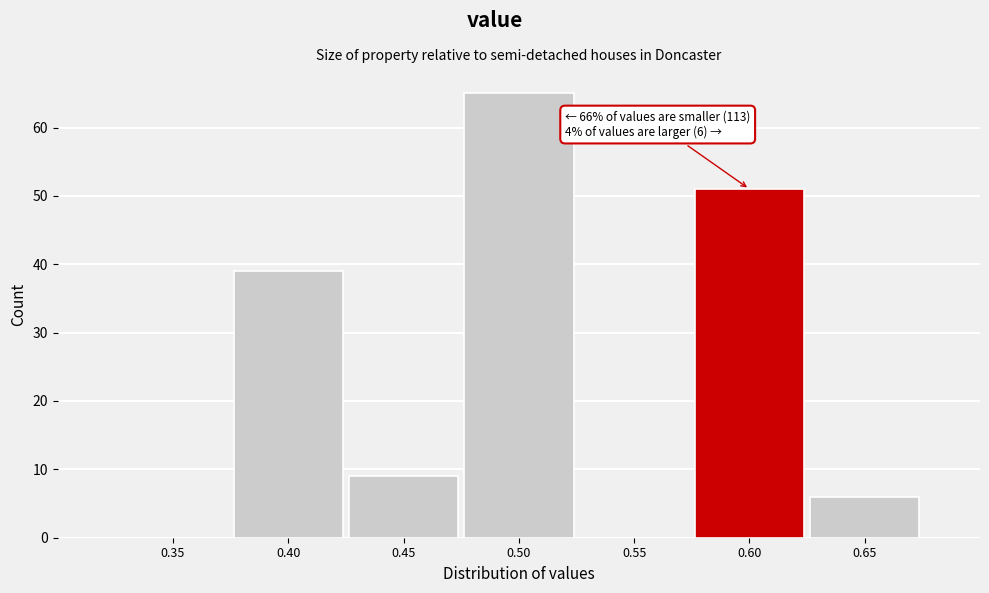

Reading left to right, extract all data points from this chart.

0.35=0	0.40=39	0.45=9	0.50=65	0.55=0	0.60=51	0.65=6